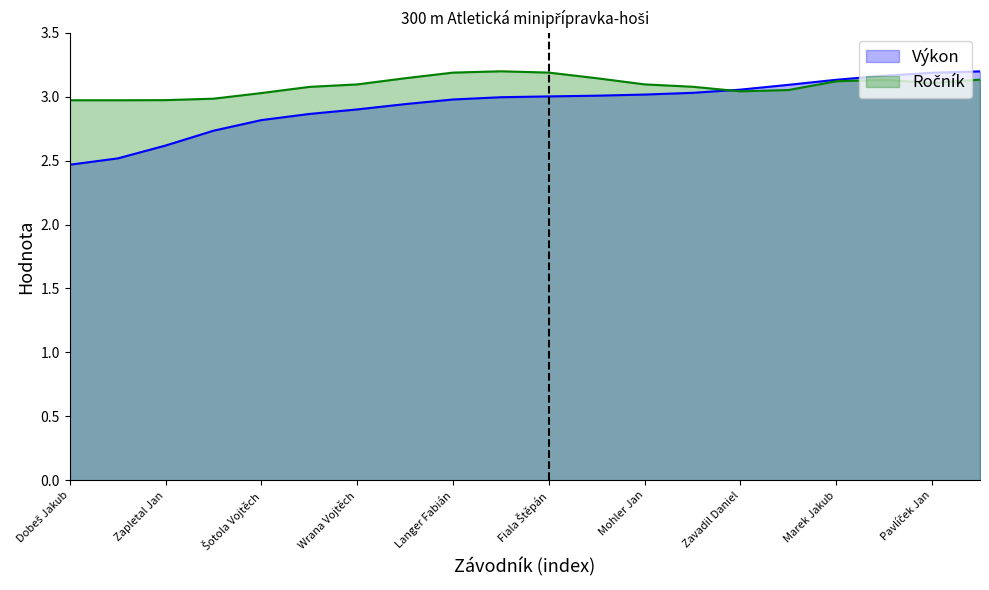

Count the number of values greater than 3.

10